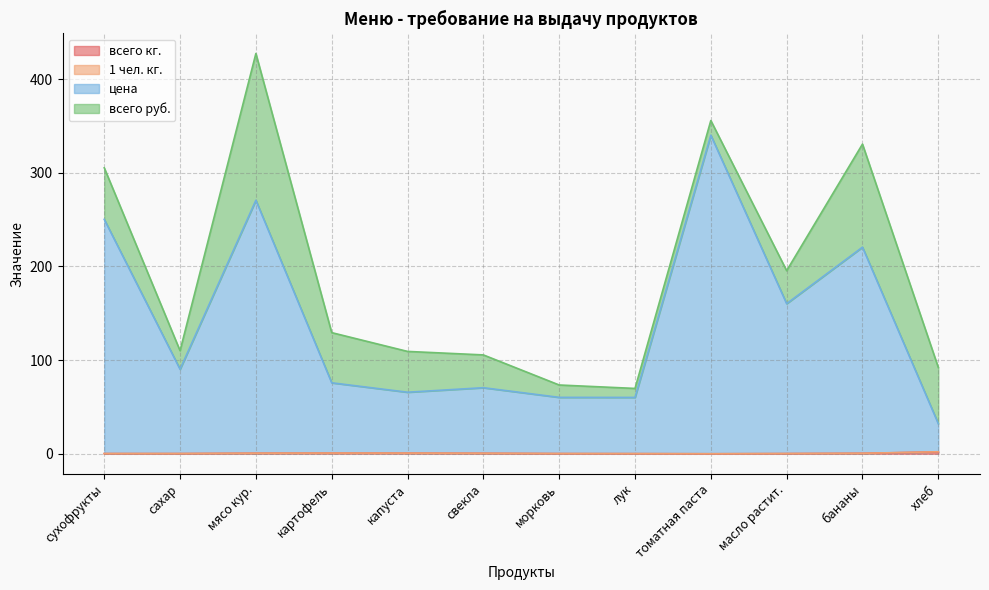

What is the difference between the maximum and minimum values in the 1 чел. кг. series?

2.1